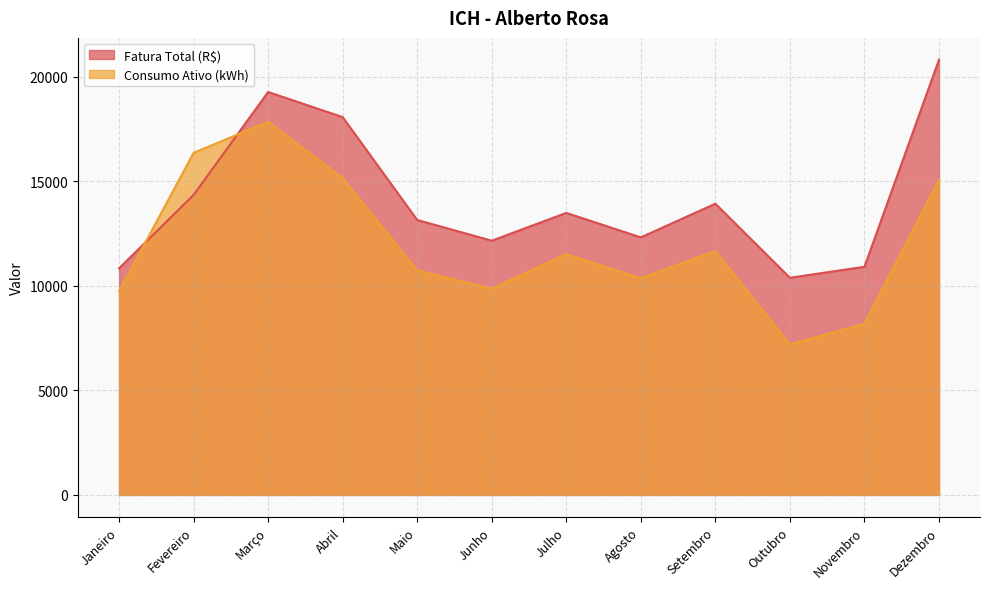

Reading left to right, what are all the values shown in this chart?

Fatura Total (R$): 10833.9	14345.4	19268.3	18068.0	13148.4	12157.6	13486.4	12315.7	13926.7	10384.6	10909.7	20814.9
Consumo Ativo (kWh): 9736.0	16357.0	17845.0	15149.0	10735.0	9863.0	11514.0	10370.0	11657.0	7195.0	8188.0	15068.0